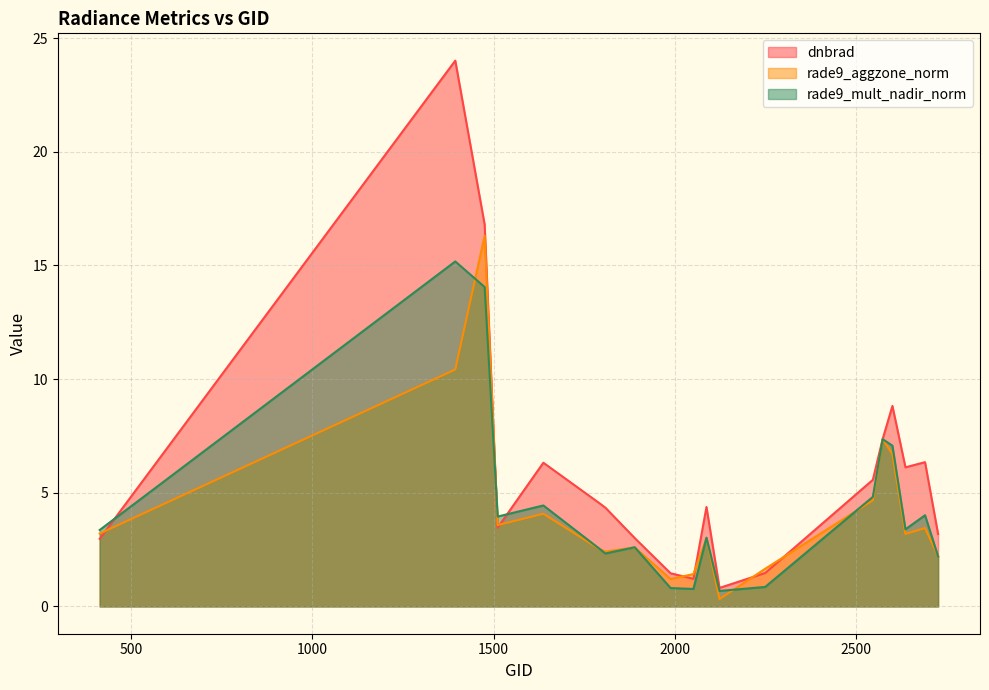

Reading left to right, transcribe all the data shown in this chart.

dnbrad: 413=3.0	1394=24.0	1475=16.8	1511=3.5	1637=6.3	1790=4.6	1808=4.3	1889=3.0	1988=1.5	2051=1.2	2087=4.4	2123=0.8	2249=1.5	2546=5.6	2573=7.4	2600=8.8	2636=6.1	2690=6.3	2726=3.2
rade9_aggzone_norm: 413=3.2	1394=10.4	1475=16.3	1511=3.6	1637=4.1	1790=2.5	1808=2.4	1889=2.6	1988=1.2	2051=1.4	2087=3.0	2123=0.3	2249=1.7	2546=4.7	2573=7.4	2600=6.7	2636=3.2	2690=3.4	2726=2.2
rade9_mult_nadir_norm: 413=3.4	1394=15.2	1475=14.1	1511=4.0	1637=4.4	1790=2.6	1808=2.3	1889=2.6	1988=0.8	2051=0.8	2087=3.0	2123=0.7	2249=0.9	2546=4.8	2573=7.4	2600=7.1	2636=3.4	2690=4.0	2726=2.2